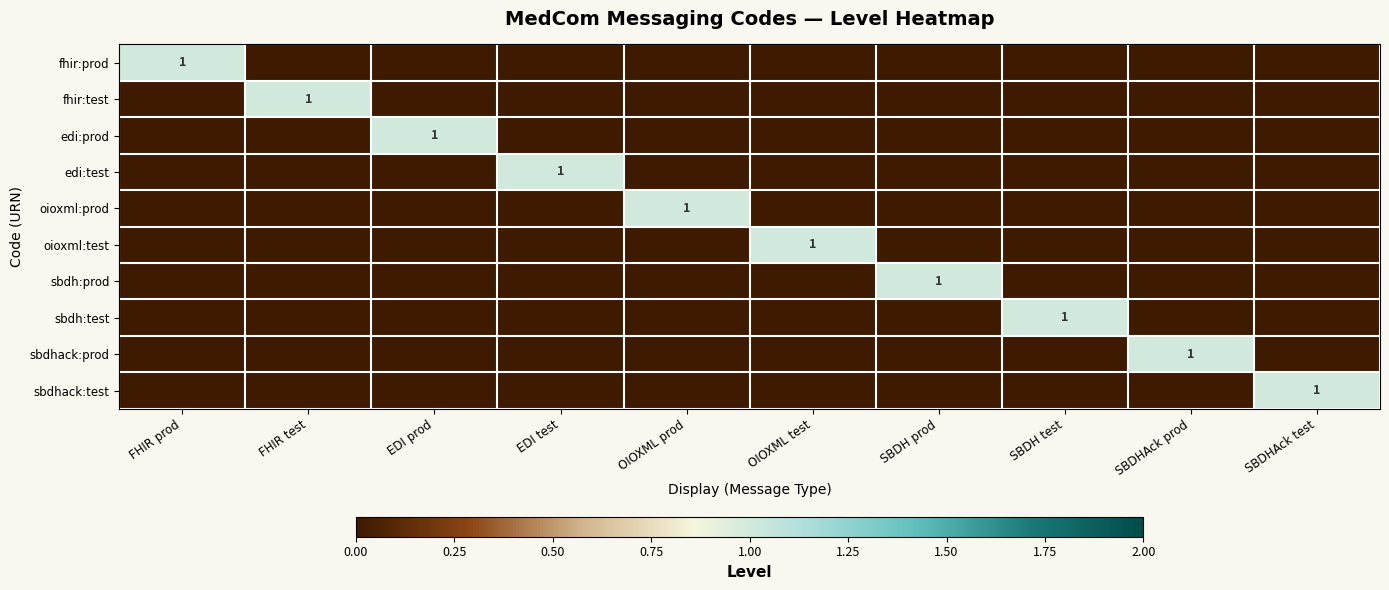

Rank the series at SBDHAck test from lowest to highest value.

fhir:prod, fhir:test, edi:prod, edi:test, oioxml:prod, oioxml:test, sbdh:prod, sbdh:test, sbdhack:prod, sbdhack:test